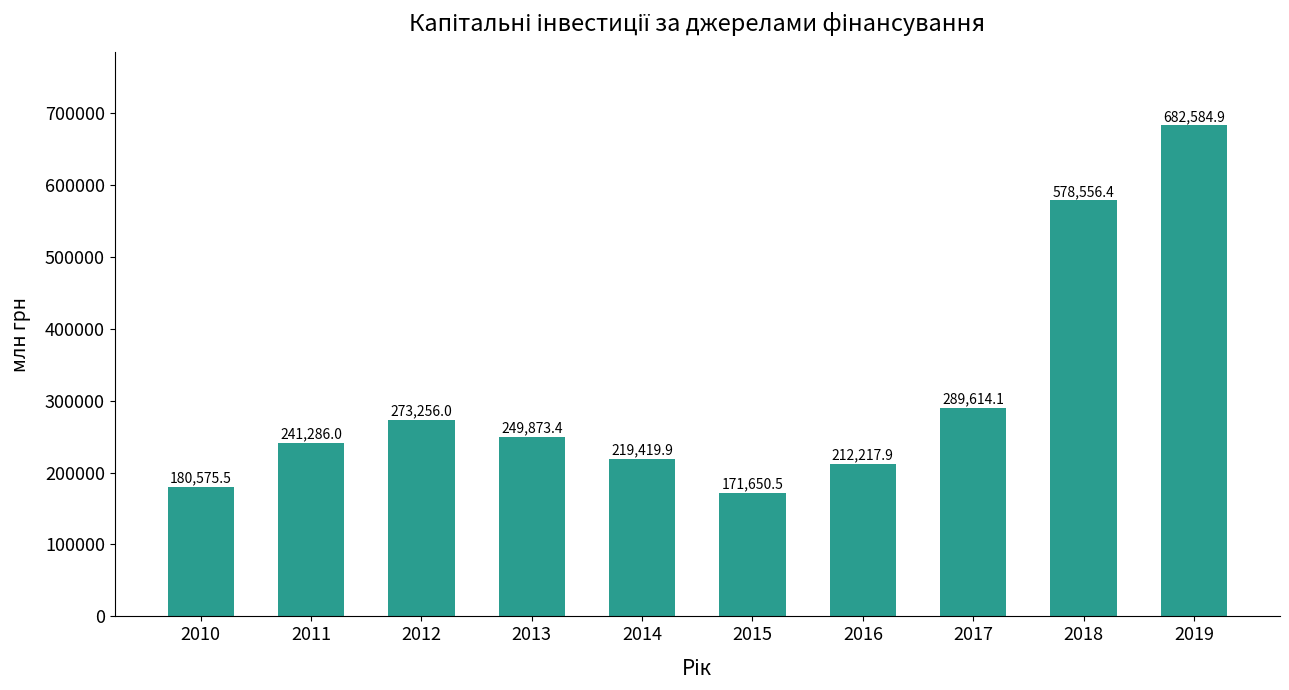

Is it true that the value at 2012 is 273256.0?

True